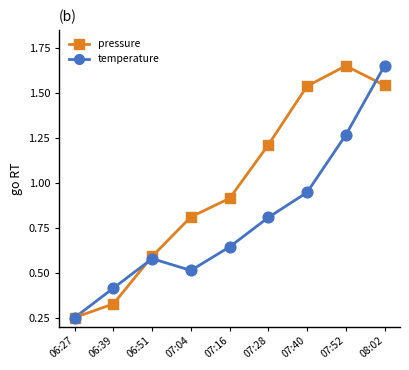

At which category is the sum across all series the highest?

08:02